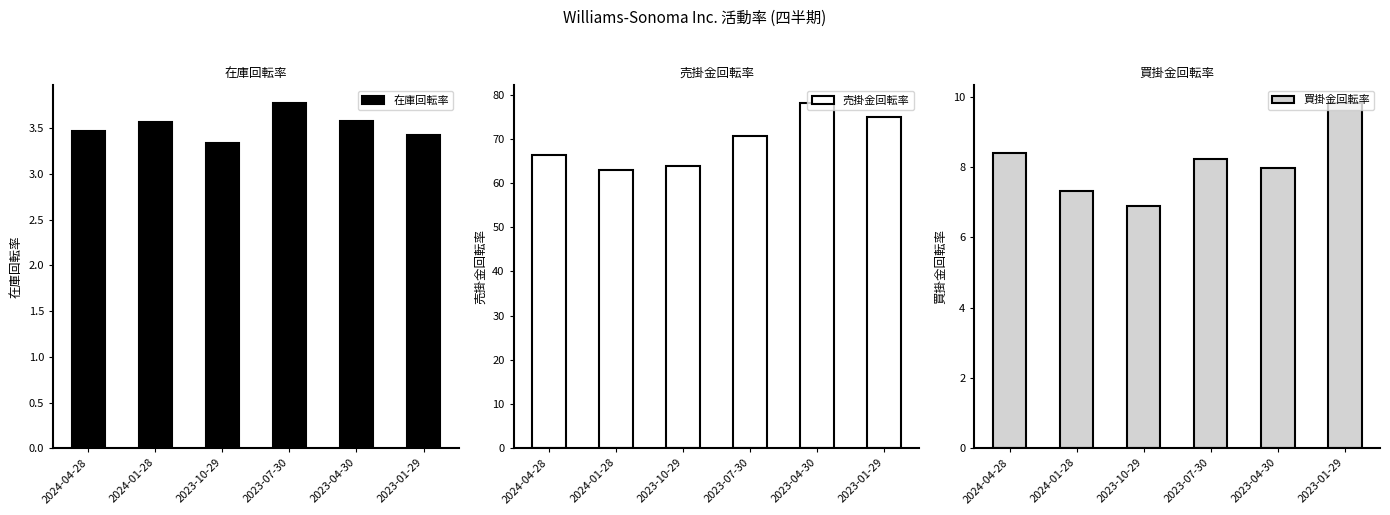

What is the highest value of the 買掛金回転率 series?

9.8